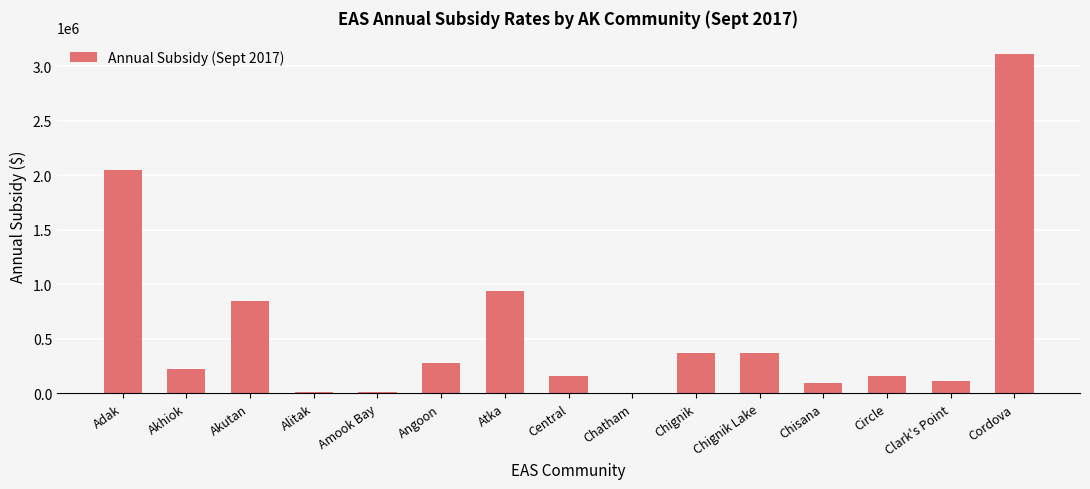

Are the bars horizontal?

No